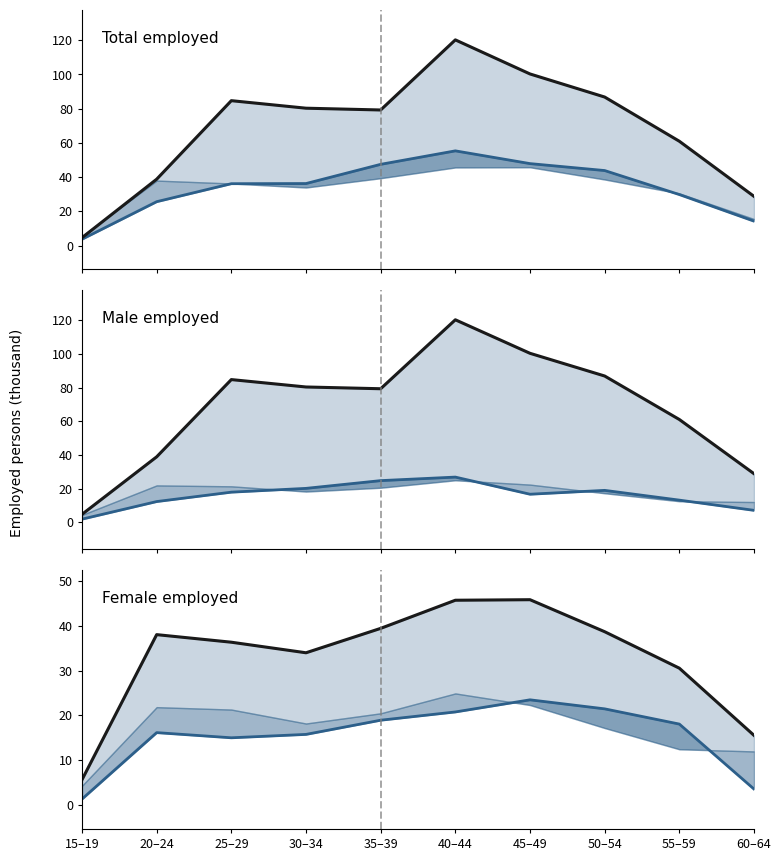

What value does the Total – >10h (thousand) series have at 30–34?

80.3